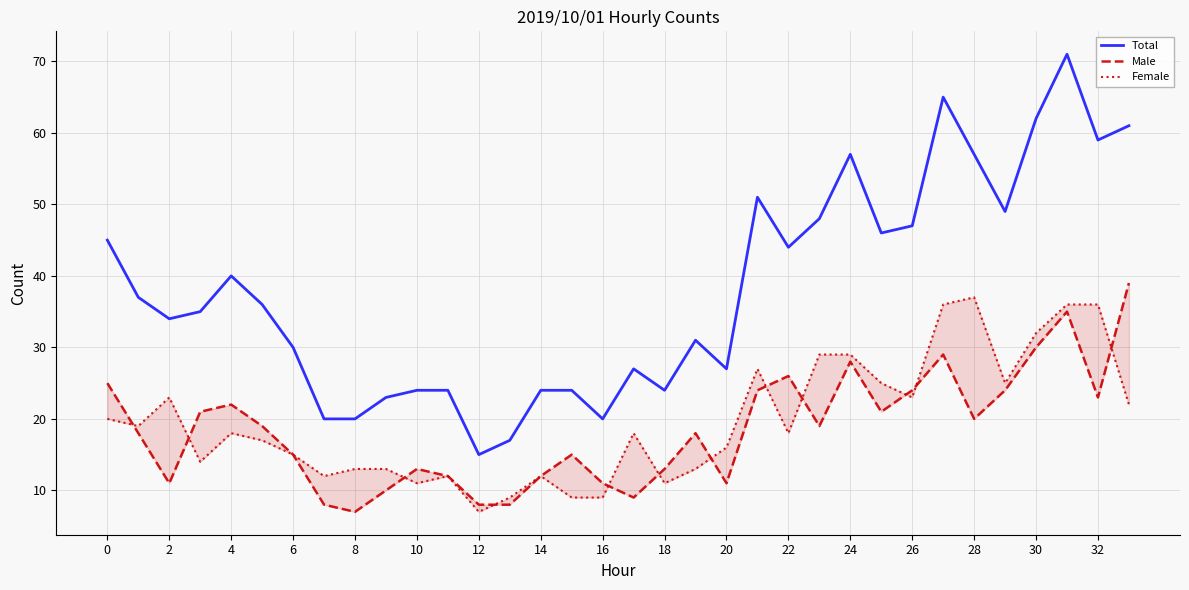

Reading left to right, transcribe all the data shown in this chart.

Total: 45	37	34	35	40	36	30	20	20	23	24	24	15	17	24	24	20	27	24	31	27	51	44	48	57	46	47	65	57	49	62	71	59	61
Male: 25	18	11	21	22	19	15	8	7	10	13	12	8	8	12	15	11	9	13	18	11	24	26	19	28	21	24	29	20	24	30	35	23	39
Female: 20	19	23	14	18	17	15	12	13	13	11	12	7	9	12	9	9	18	11	13	16	27	18	29	29	25	23	36	37	25	32	36	36	22